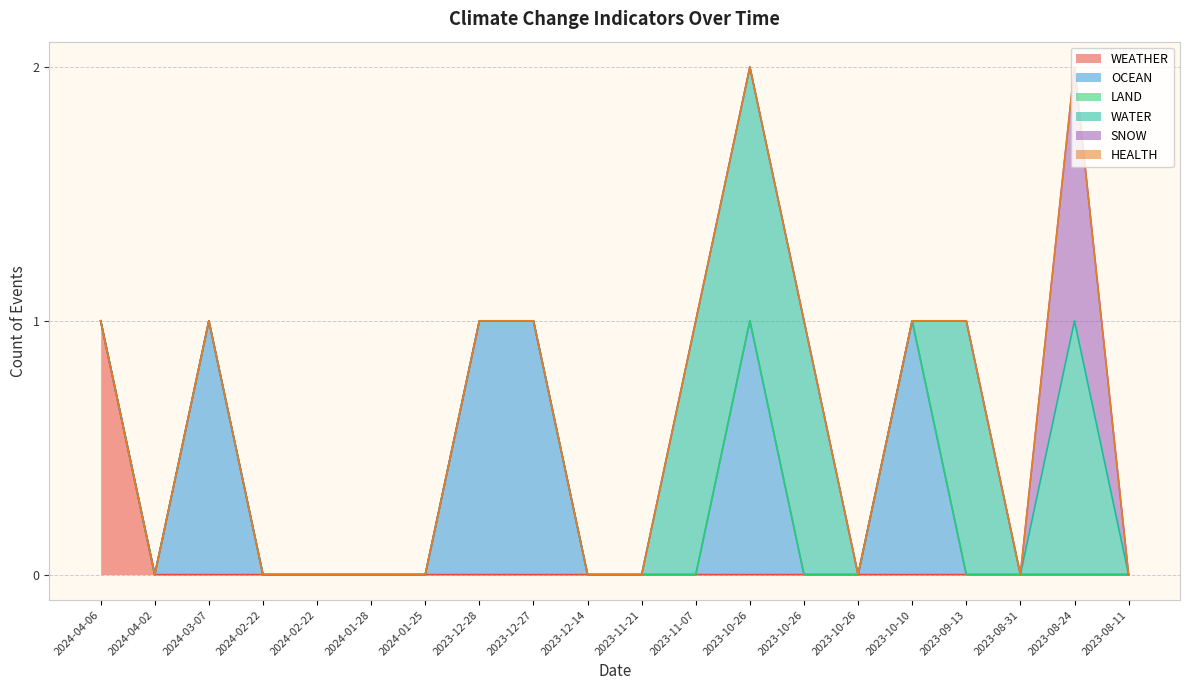

Which series changed the most between 2023-10-26 and 2023-09-13?

OCEAN